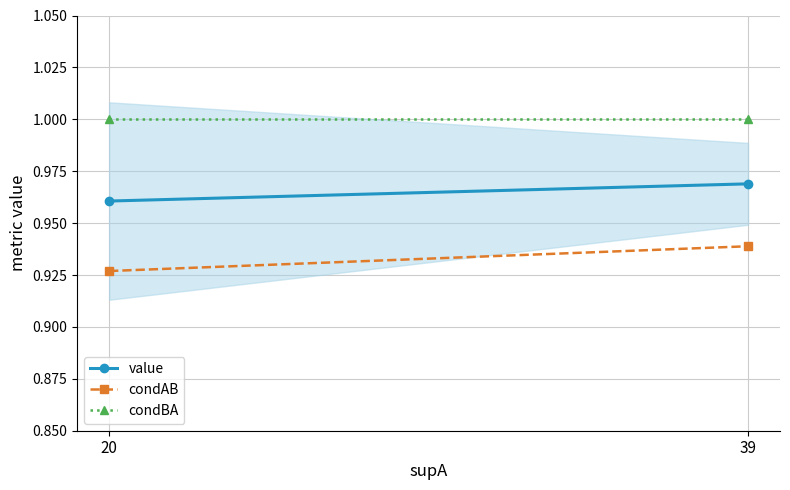

What is the total value across all series at 39?

2.9